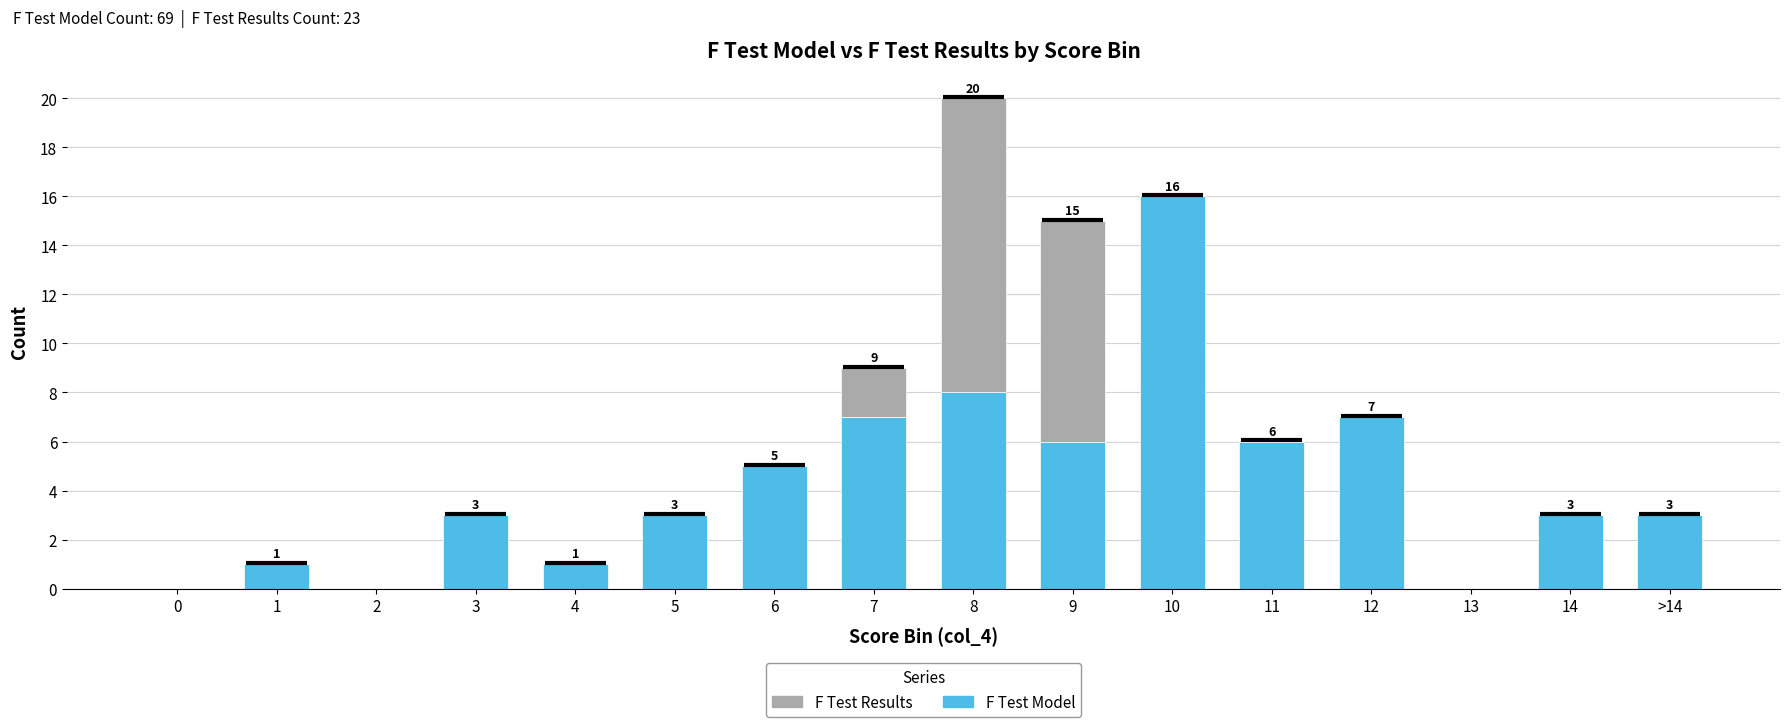

The value of F Test Model at 1 is 0. True or false?

False